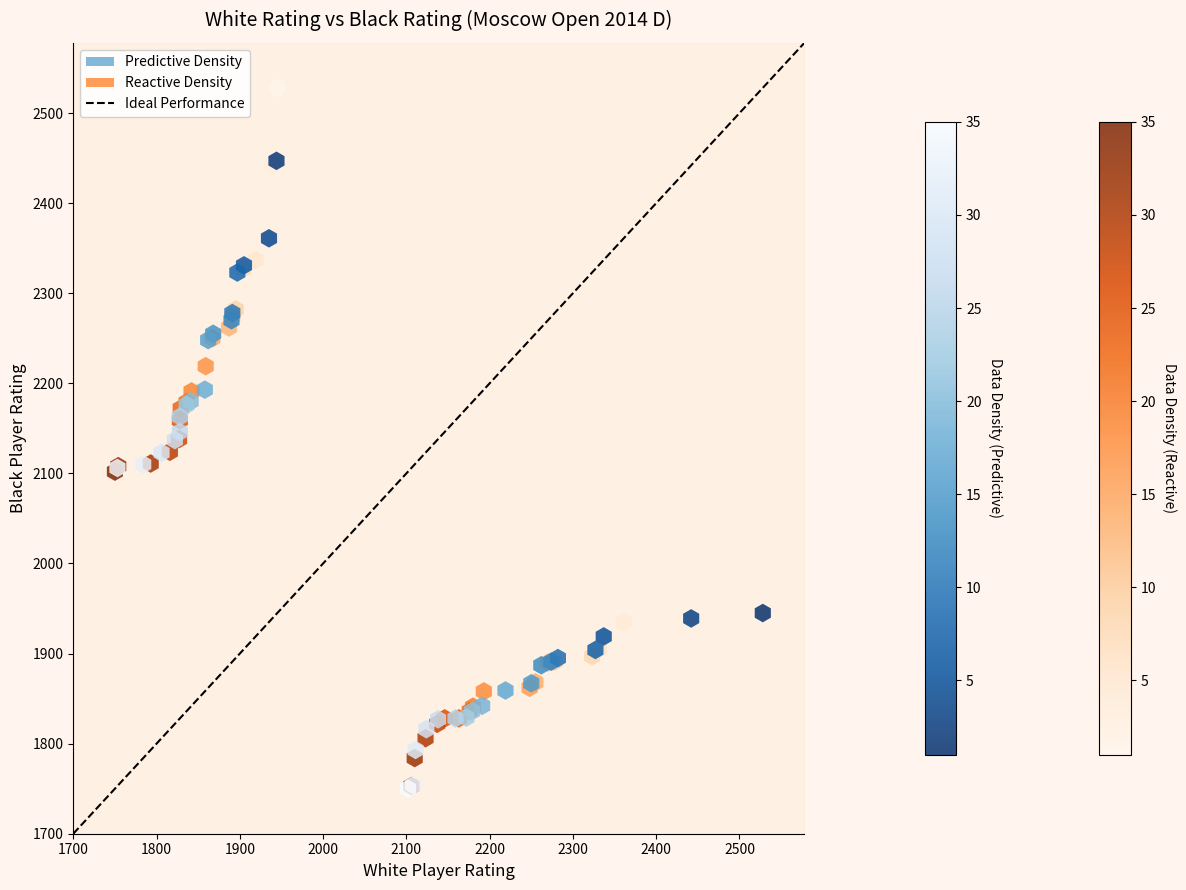

Which series has the widest spread of Y values?

Reactive Density